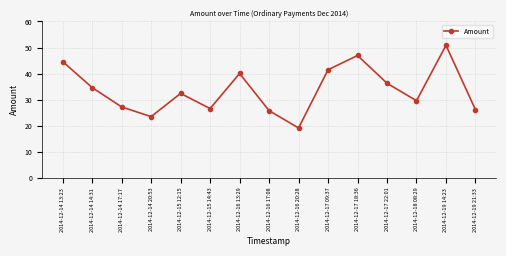

What is the average value?

33.7